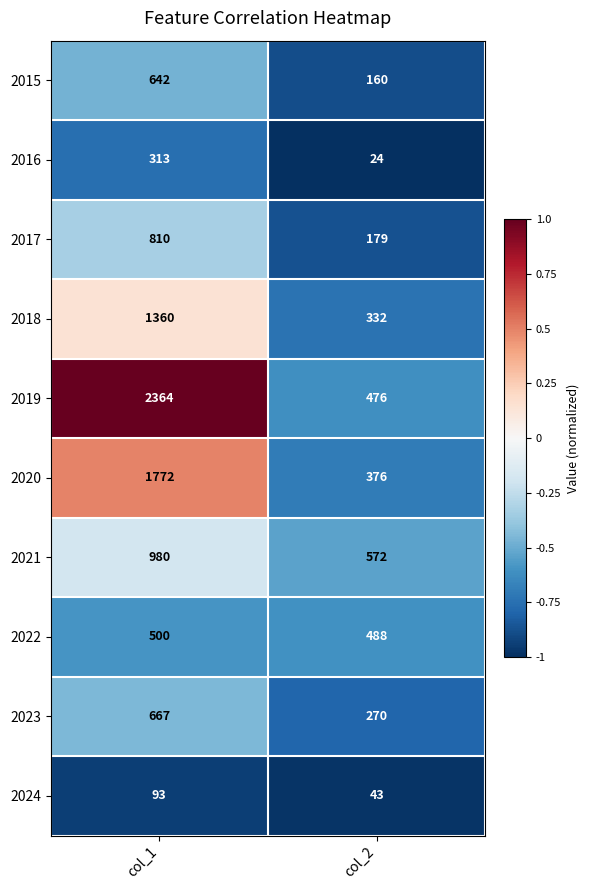

Reading left to right, what are all the values shown in this chart?

2015: 642	160
2016: 313	24
2017: 810	179
2018: 1360	332
2019: 2364	476
2020: 1772	376
2021: 980	572
2022: 500	488
2023: 667	270
2024: 93	43